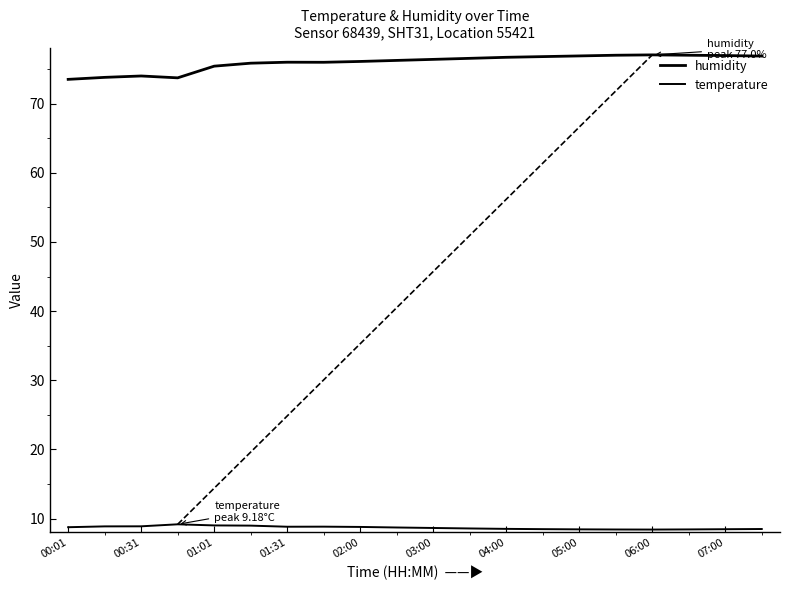

At how many categories does at least one series exceed 48?

20